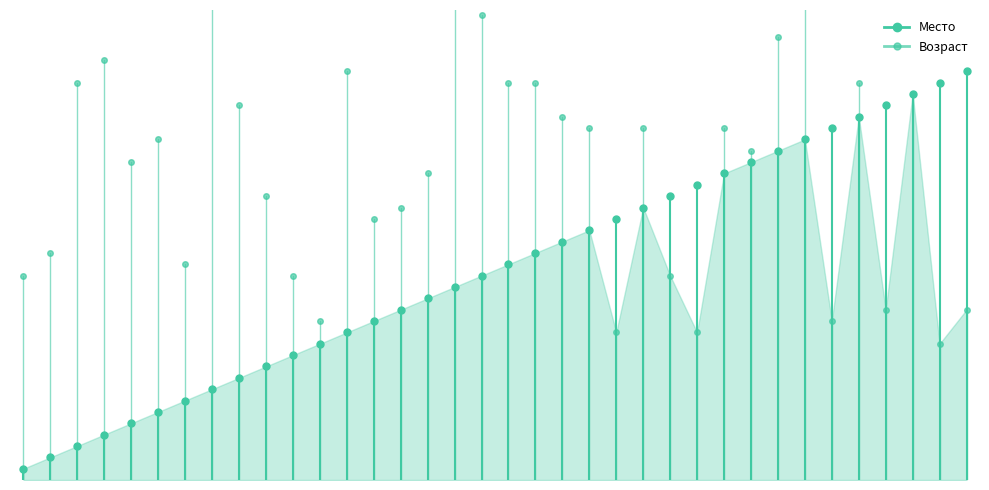

How many values in the Возраст series are below 18?

1